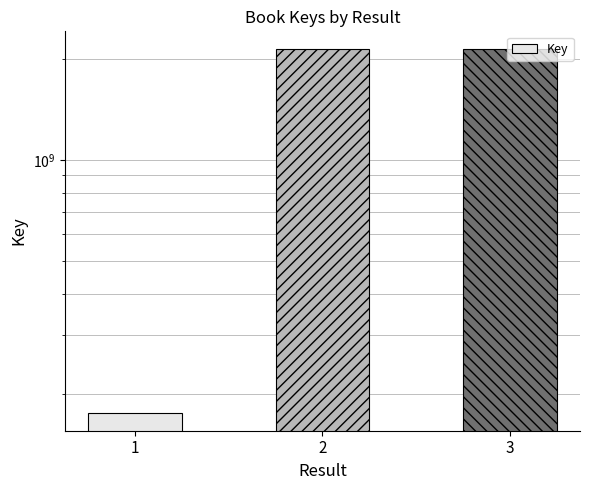

The value at 3 is 2137651258. True or false?

True